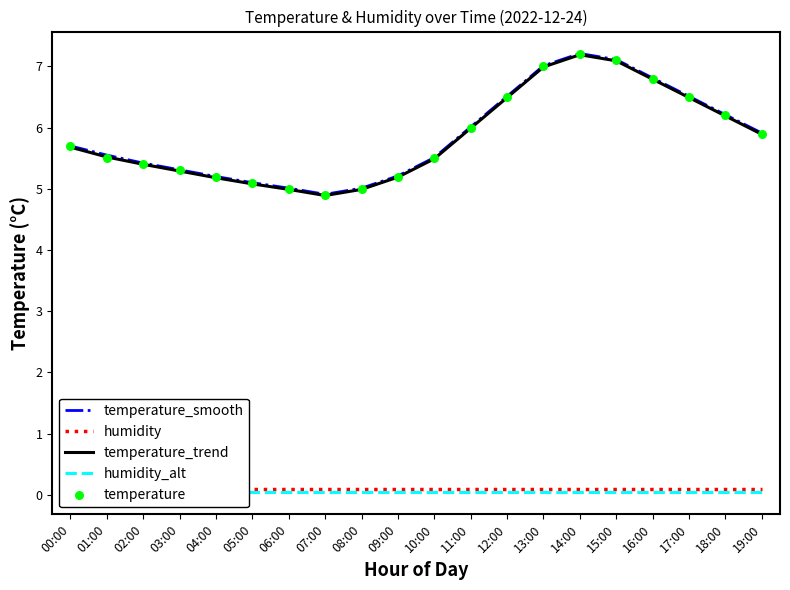

What is the total value across all series at 19:00?

17.8